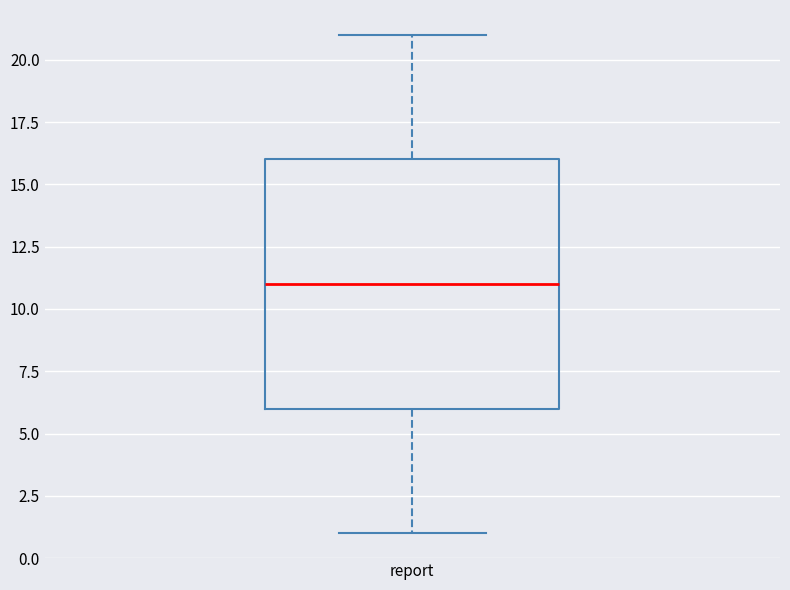

Read this box plot against the y-axis: the position of the median line, the range covered by the box, and the ends of both whiskers. The values are not printed on the chart, so give them approximately, as read against the axis.

median 11, box 6 to 16, whiskers 1 to 21